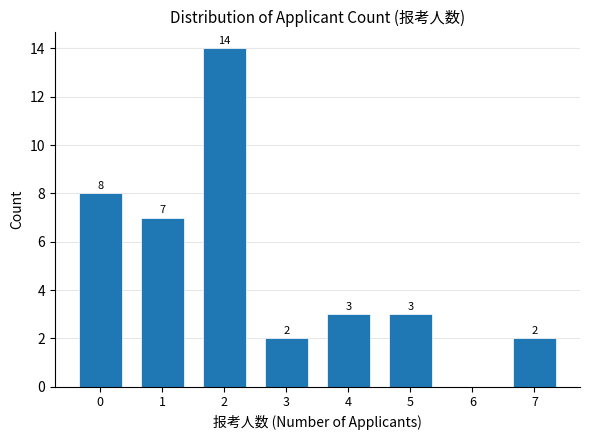

Reading left to right, transcribe all the data shown in this chart.

0=8	1=7	2=14	3=2	4=3	5=3	6=0	7=2